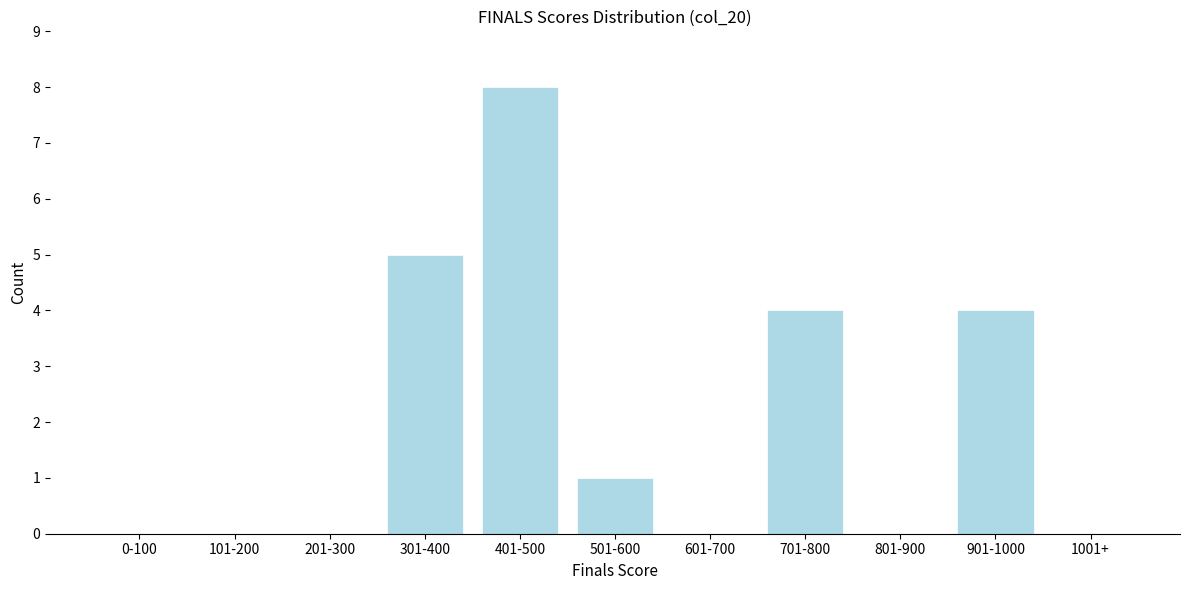

Reading left to right, transcribe all the data shown in this chart.

0-100=0	101-200=0	201-300=0	301-400=5	401-500=8	501-600=1	601-700=0	701-800=4	801-900=0	901-1000=4	1001+=0